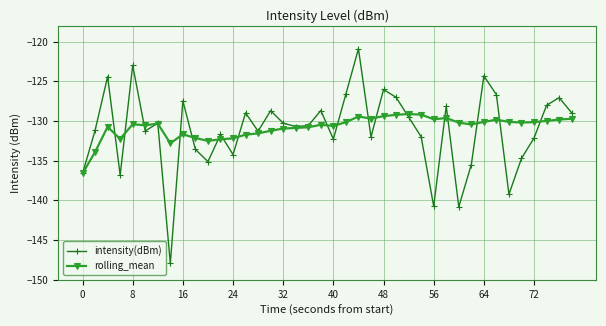

At how many categories does at least one series exceed -138?

40